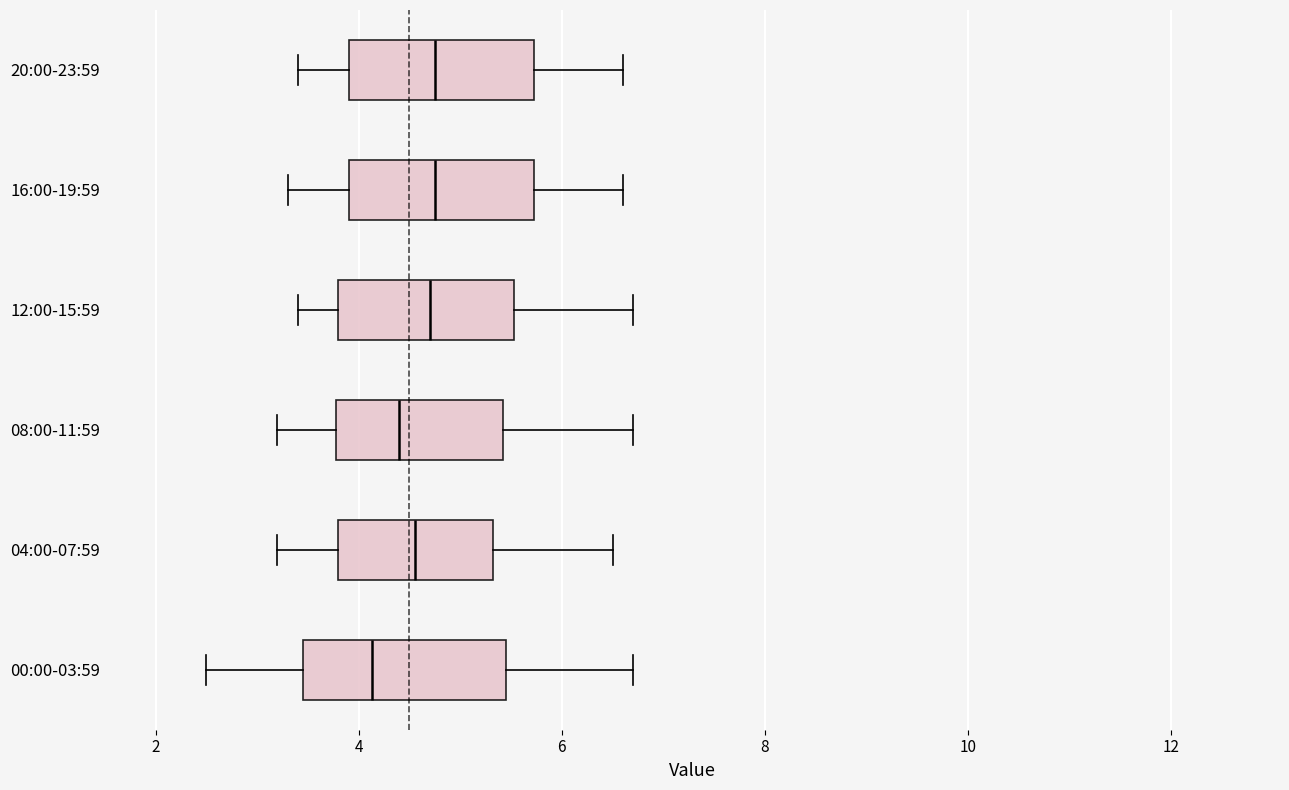

Reading bottom to top, transcribe this box plot: for each box, give where its median line is, the range the box spans, and where its two whiskers end, as read against the x-axis. The values are not printed on the chart, so give them approximately, as read against the axis.

00:00-03:59: median 4.2, box 3.4 to 5.4, whiskers 2.6 to 6.8
04:00-07:59: median 4.6, box 3.8 to 5.4, whiskers 3.2 to 6.6
08:00-11:59: median 4.4, box 3.8 to 5.4, whiskers 3.2 to 6.8
12:00-15:59: median 4.8, box 3.8 to 5.6, whiskers 3.4 to 6.8
16:00-19:59: median 4.8, box 4.0 to 5.8, whiskers 3.4 to 6.6
20:00-23:59: median 4.8, box 4.0 to 5.8, whiskers 3.4 to 6.6